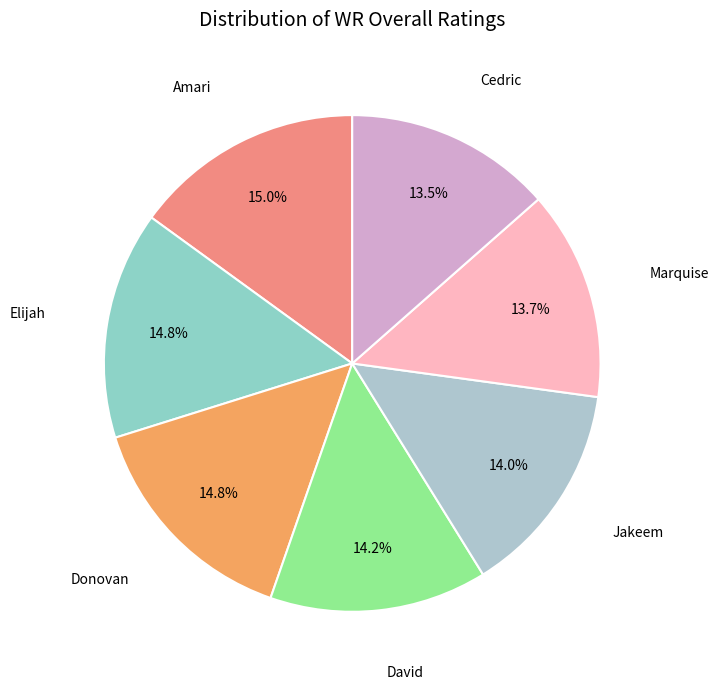

Does any single category account for the majority?

No